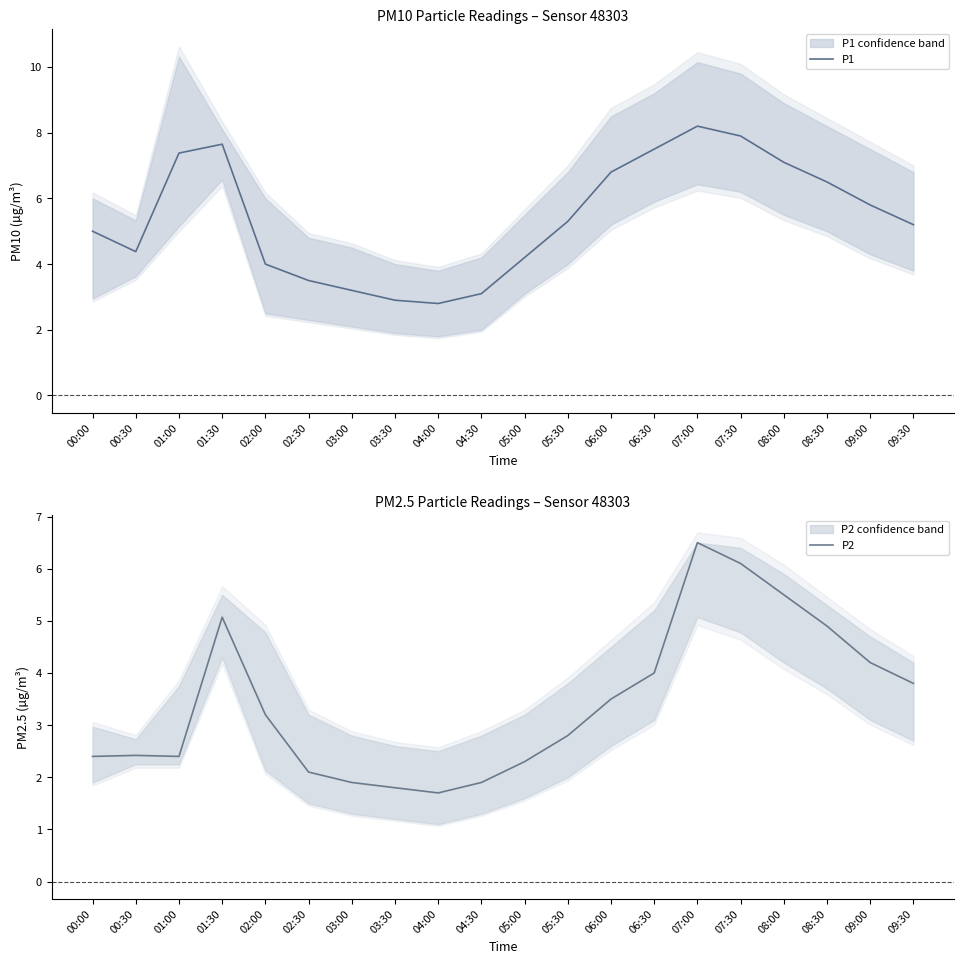

Which series has the largest total across all categories?

P1